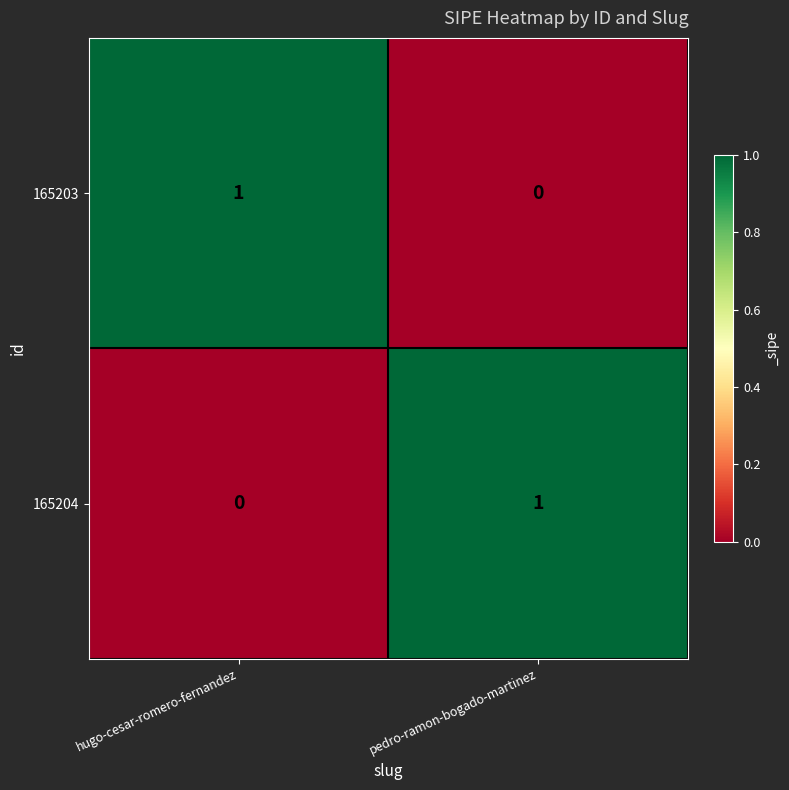

Reading left to right, transcribe all the data shown in this chart.

165203: 1	0
165204: 0	1